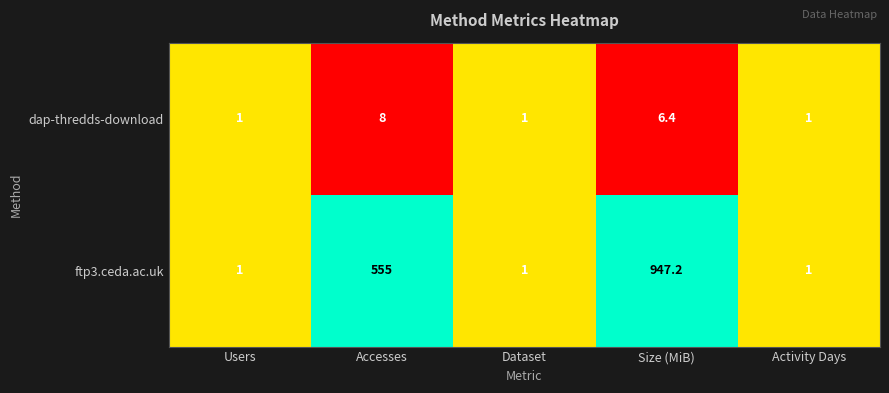

List the series in order of their peak value, highest first.

ftp3.ceda.ac.uk, dap-thredds-download